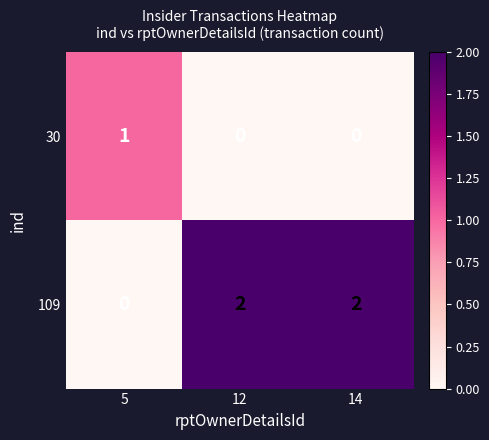

Which series has the largest total across all categories?

109